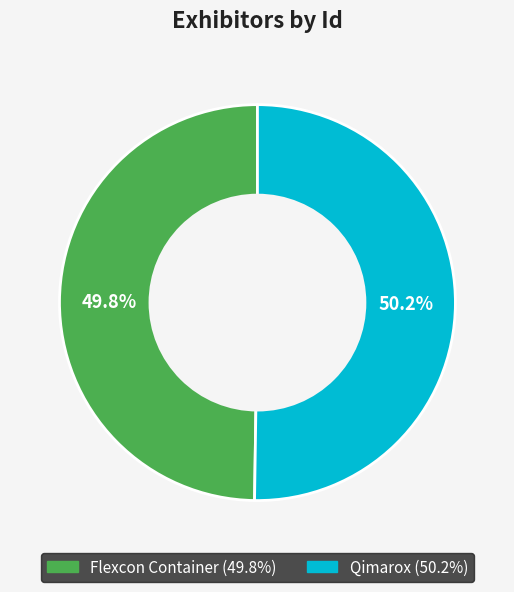

Is it true that Qimarox is 50% of the pie?

True